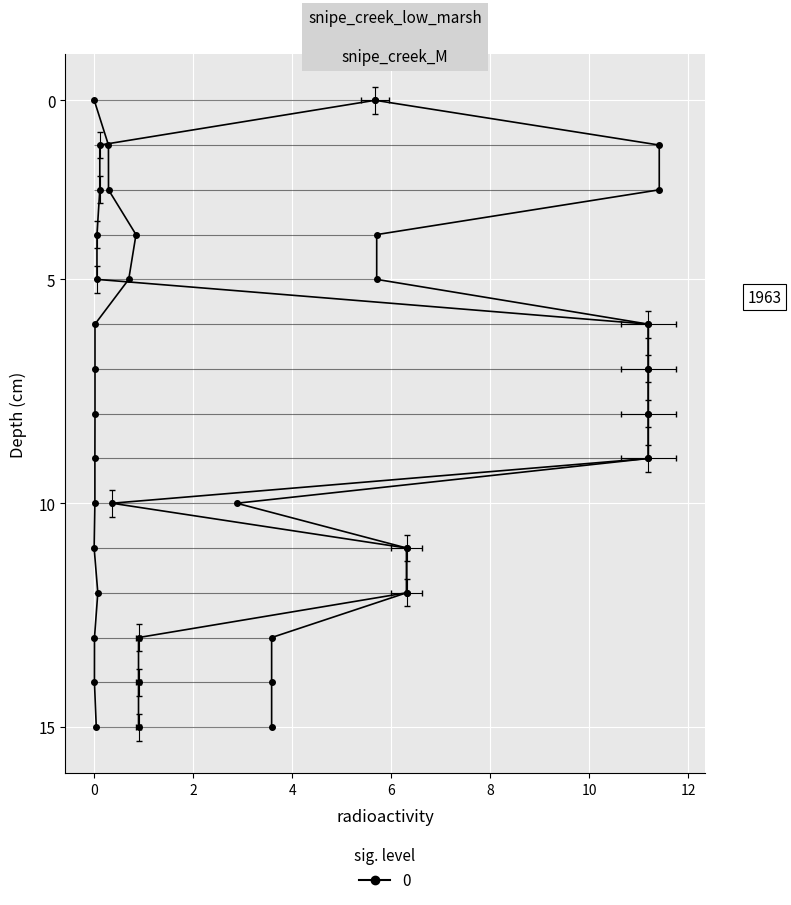

True or false: Залишок and Ціна intersect in this chart.

False